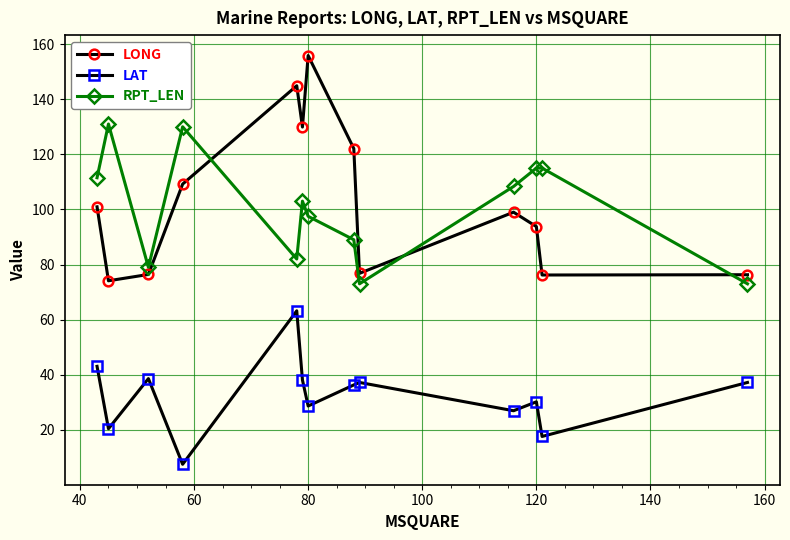

What are all the series names shown in the legend?

LONG, LAT, RPT_LEN